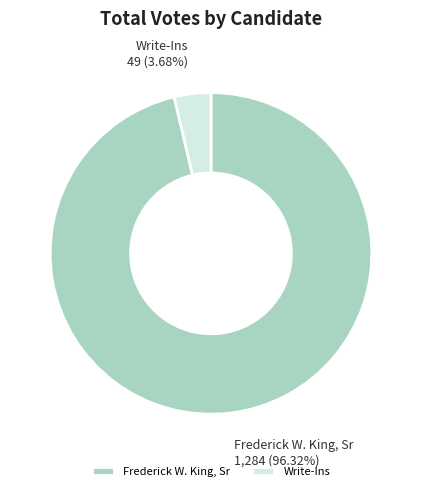

Which category accounts for the majority?

Frederick W. King, Sr